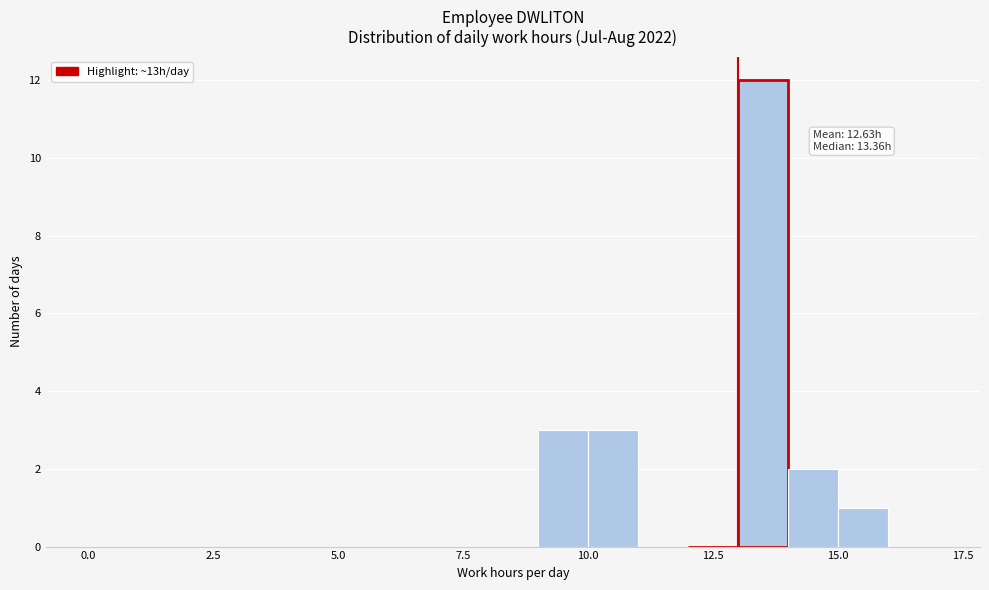

Read against the x-axis, roughly where is the centre of the tallest bar?

13.5